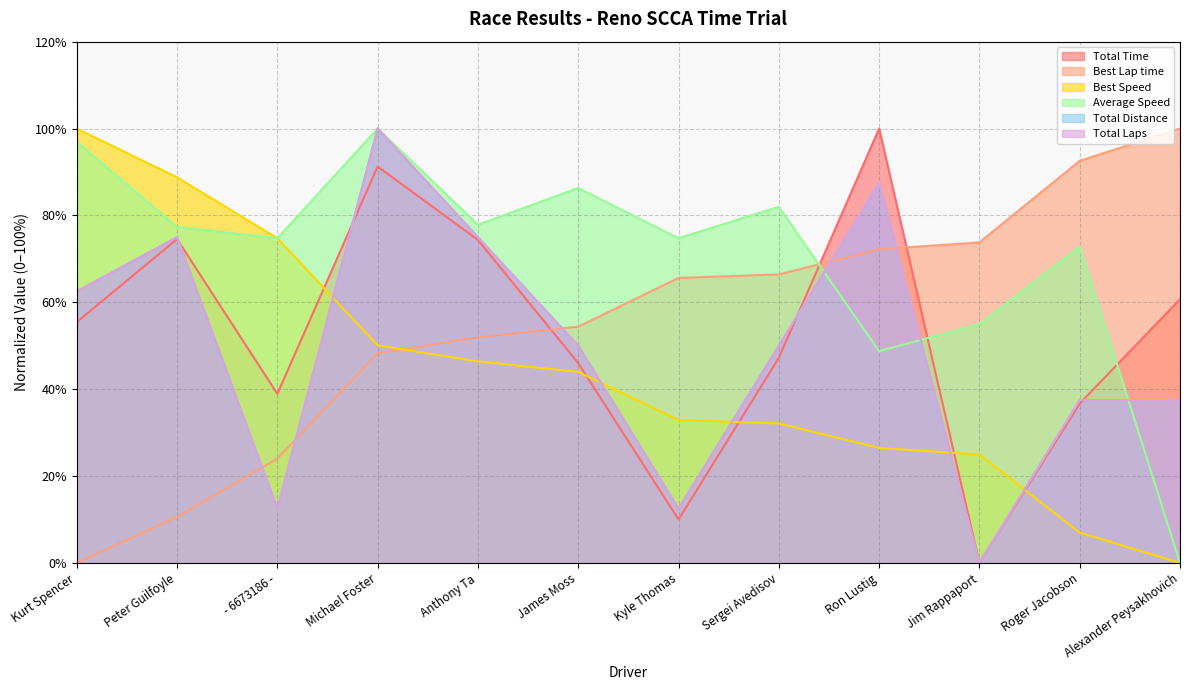

At which category does Total Time reach its first local peak?

Peter Guilfoyle